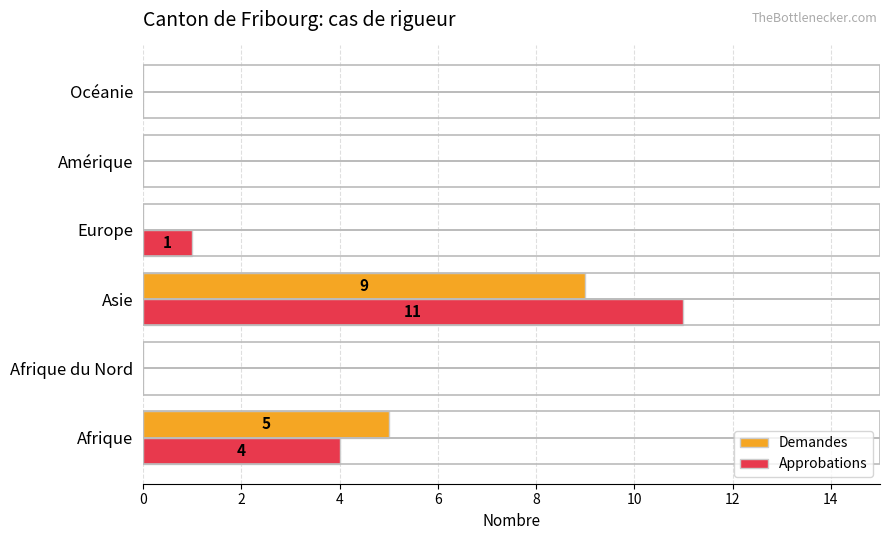

Which category has the highest value across all series?

Asie